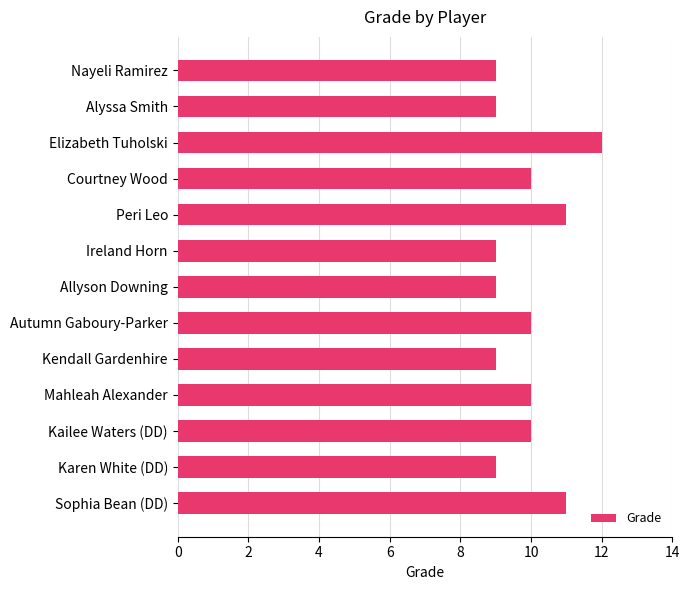

Read the value at Elizabeth Tuholski.

12